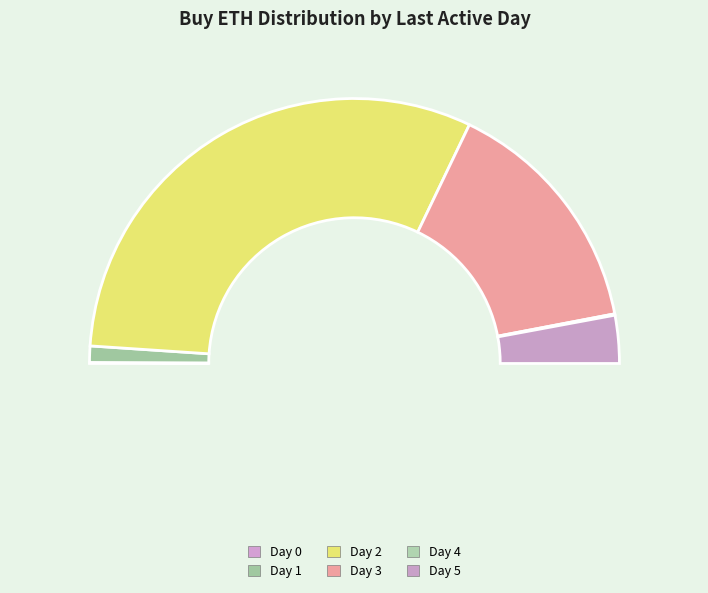

Count the number of slices in the pie.

6